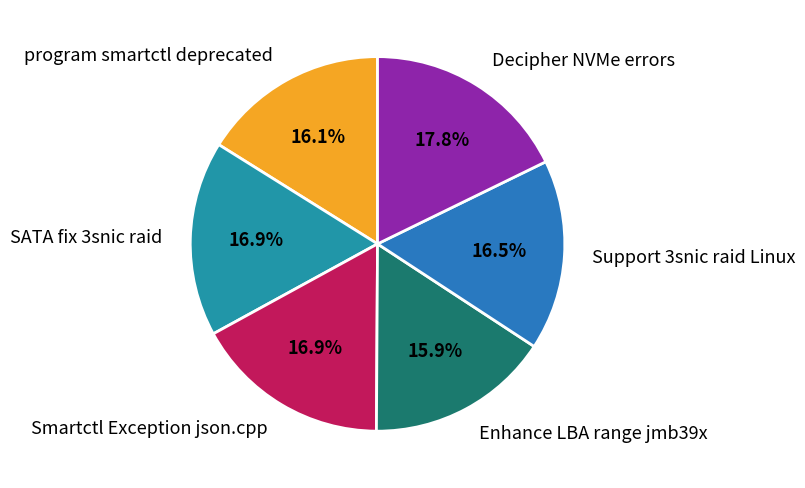

True or false: program smartctl deprecated accounts for 16% of the total.

True